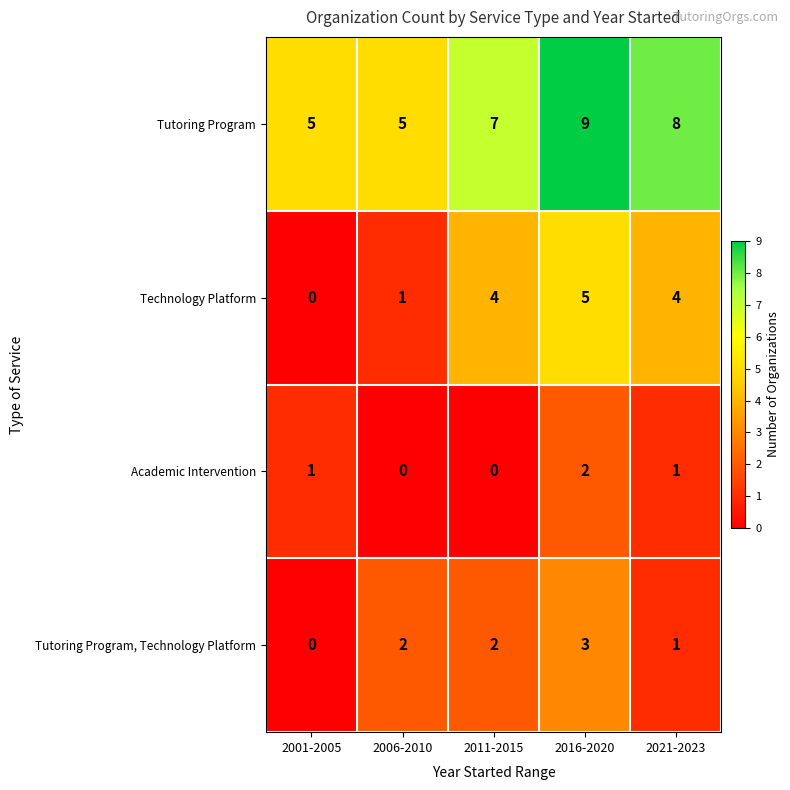

Which series changed the most between 2001-2005 and 2021-2023?

Technology Platform